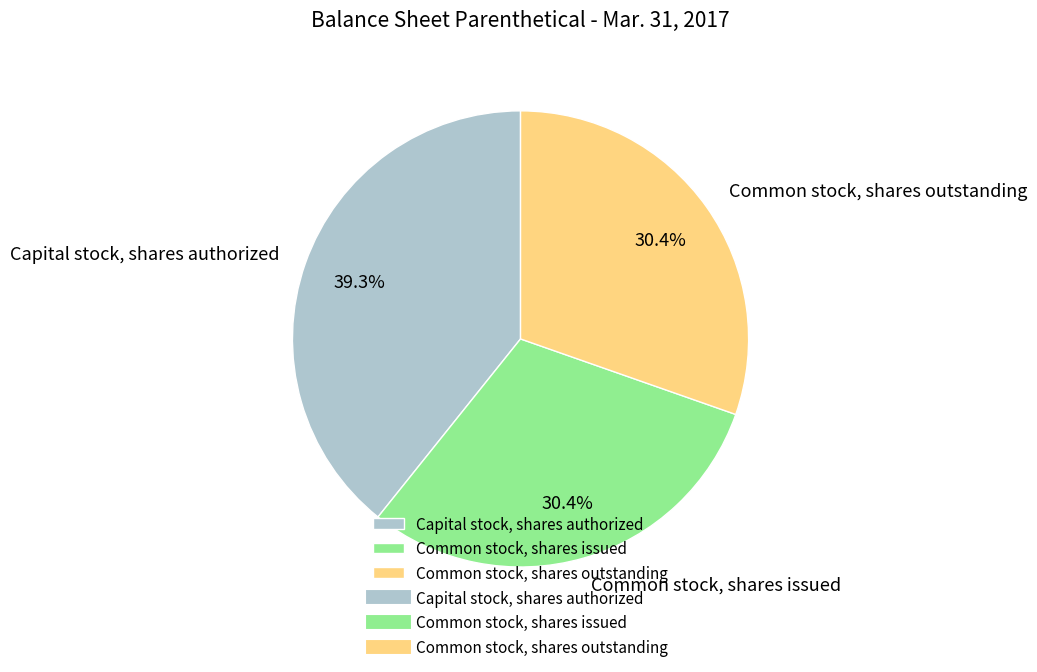

What percentage is NOT represented by Common stock, shares issued?

69.6%